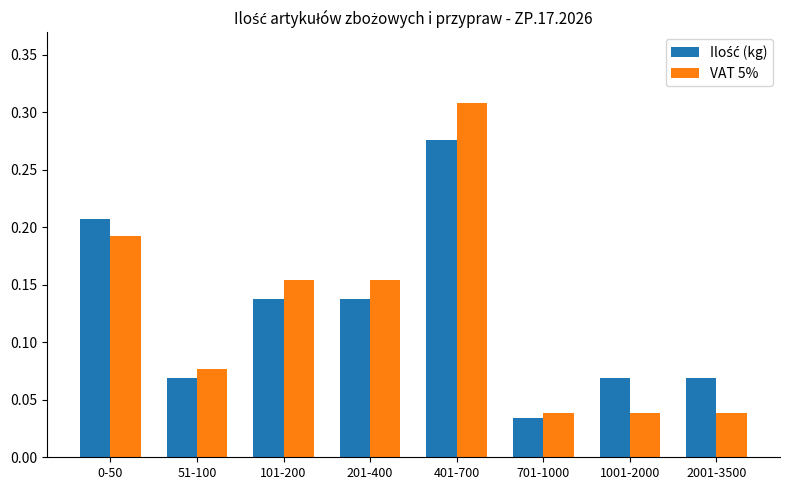

Which series has the widest spread of values?

VAT 5%